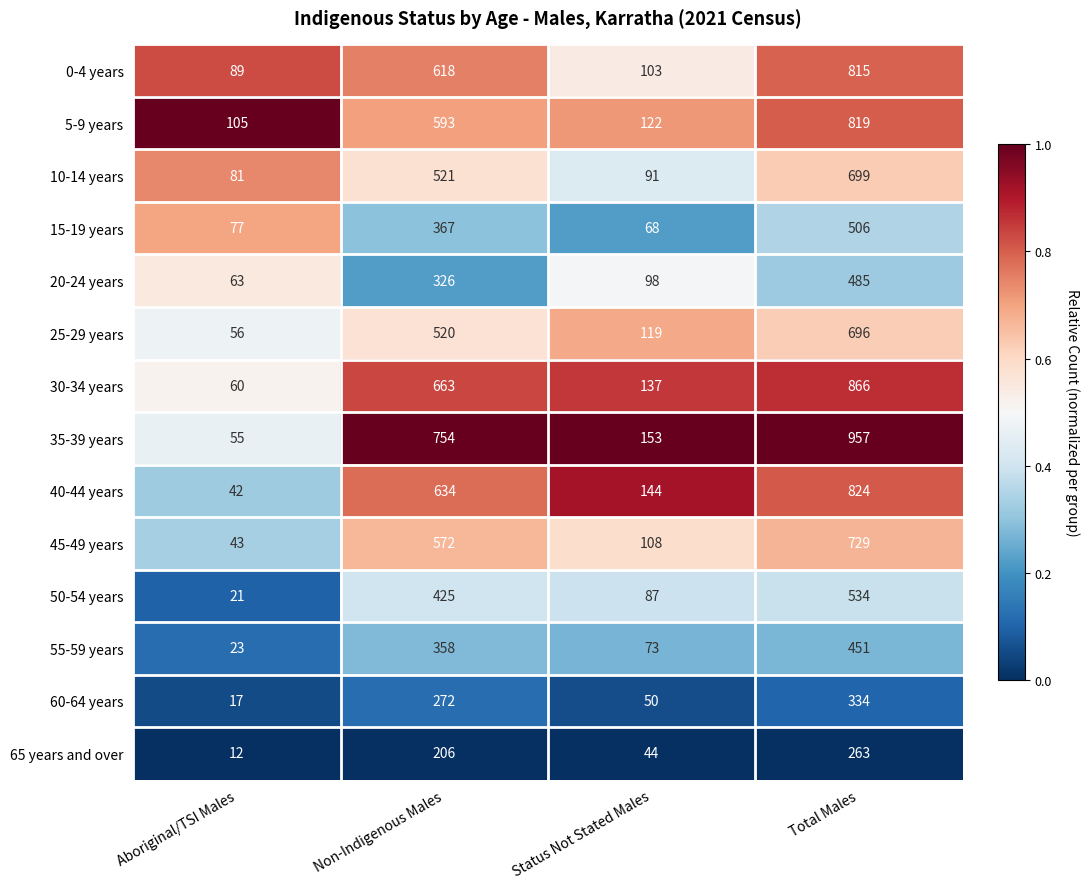

The value of 50-54 years at Total Males is 110. True or false?

False